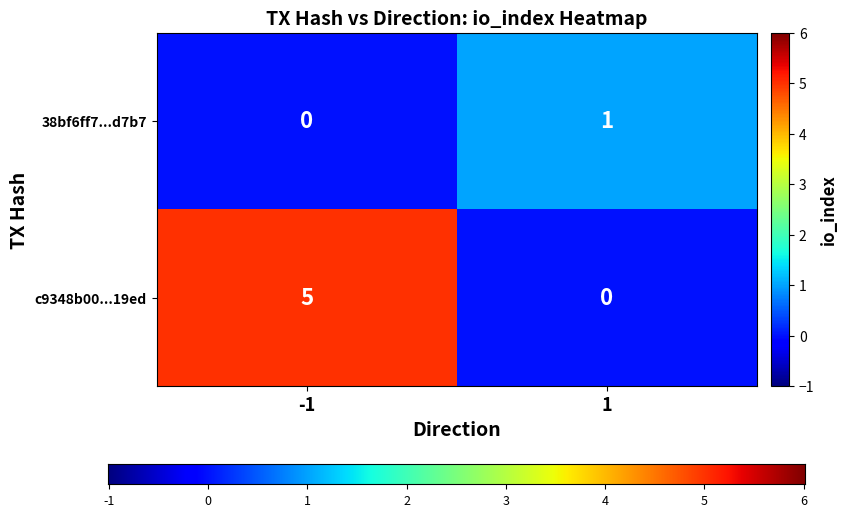

At how many categories does at least one series exceed 0?

2